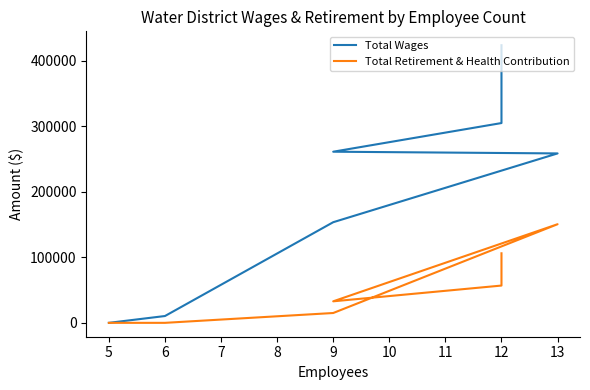

Rank the series by their average value, from highest to lowest.

Total Wages, Total Retirement & Health Contribution